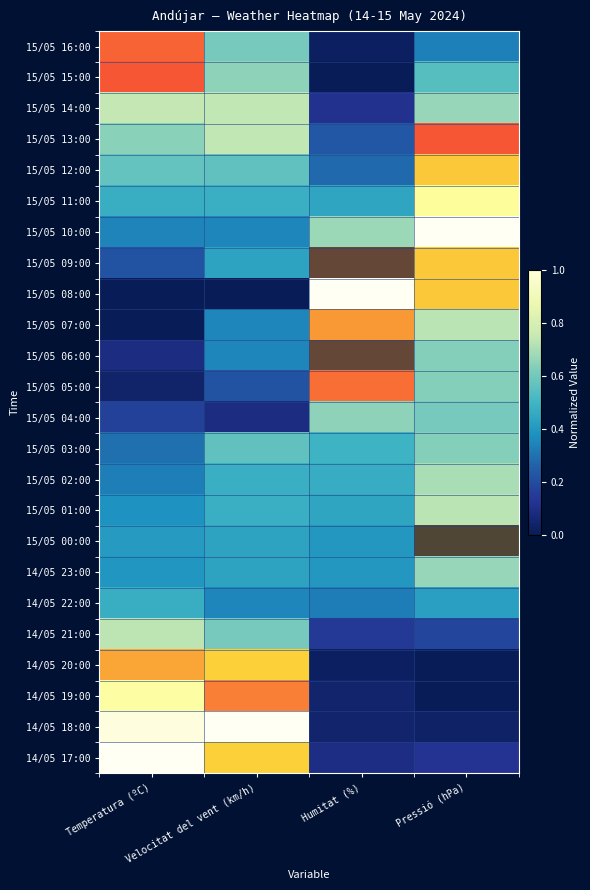

Is the value of 15/05 02:00 at Temperatura (ºC) greater than the value of 15/05 15:00 at Pressió (hPa)?

No